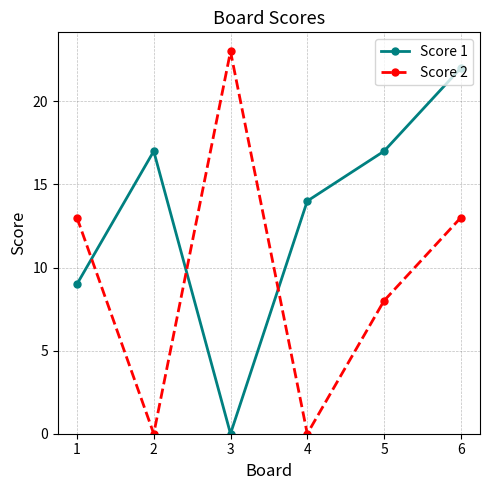

Reading left to right, extract all data points from this chart.

Score 1: 9	17	0	14	17	22
Score 2: 13	0	23	0	8	13